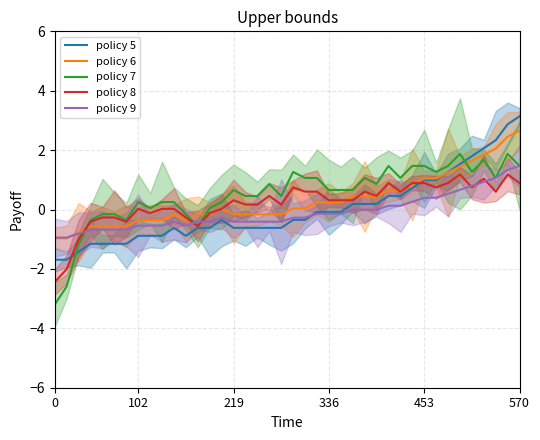

The value of policy 5 at 336 is -0.1. True or false?

True